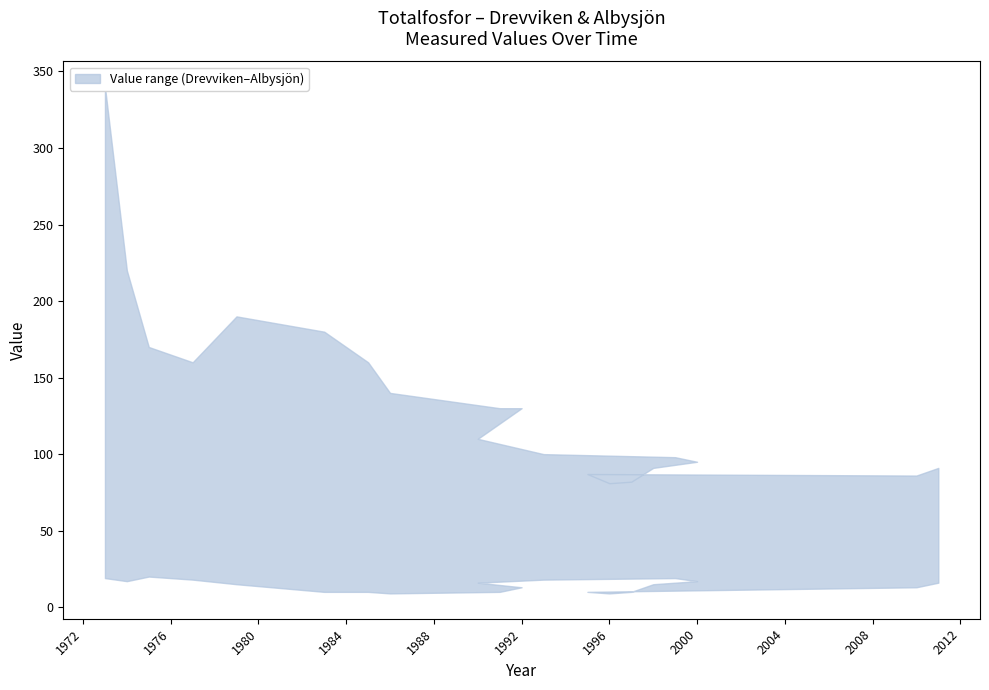

Between 1982 and 1992, which series saw the biggest shift?

upper